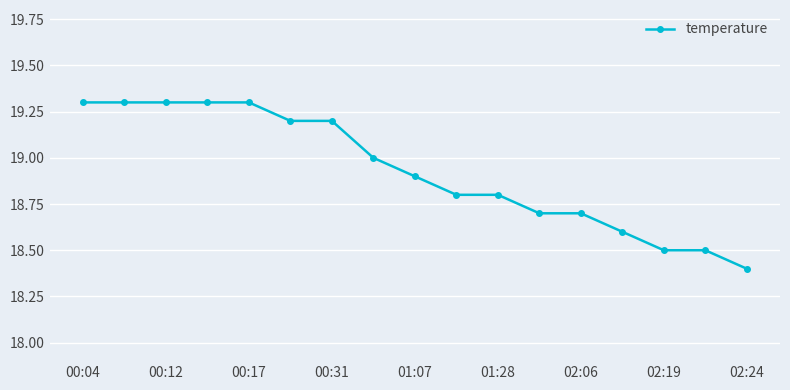

What is the minimum value shown in the chart?

18.4